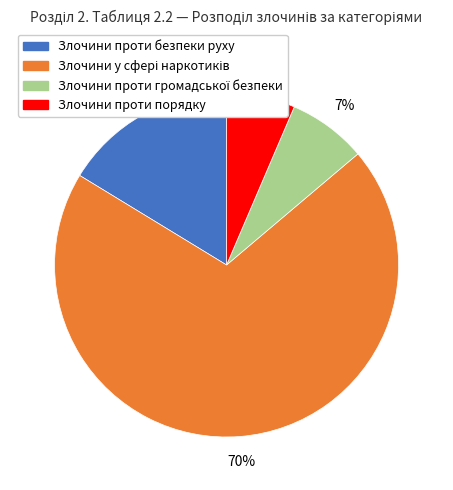

To the nearest percent, what is the average slice percentage?

25%